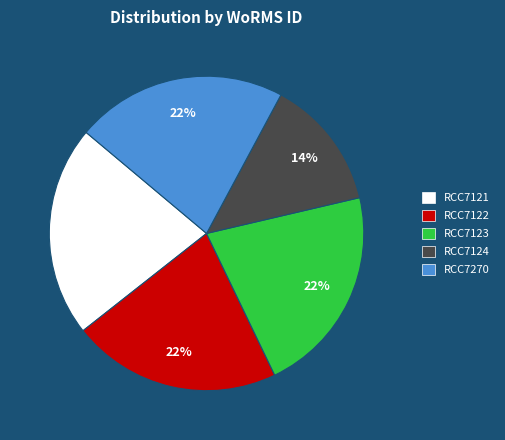

To the nearest percent, what portion does RCC7123 represent?

22%